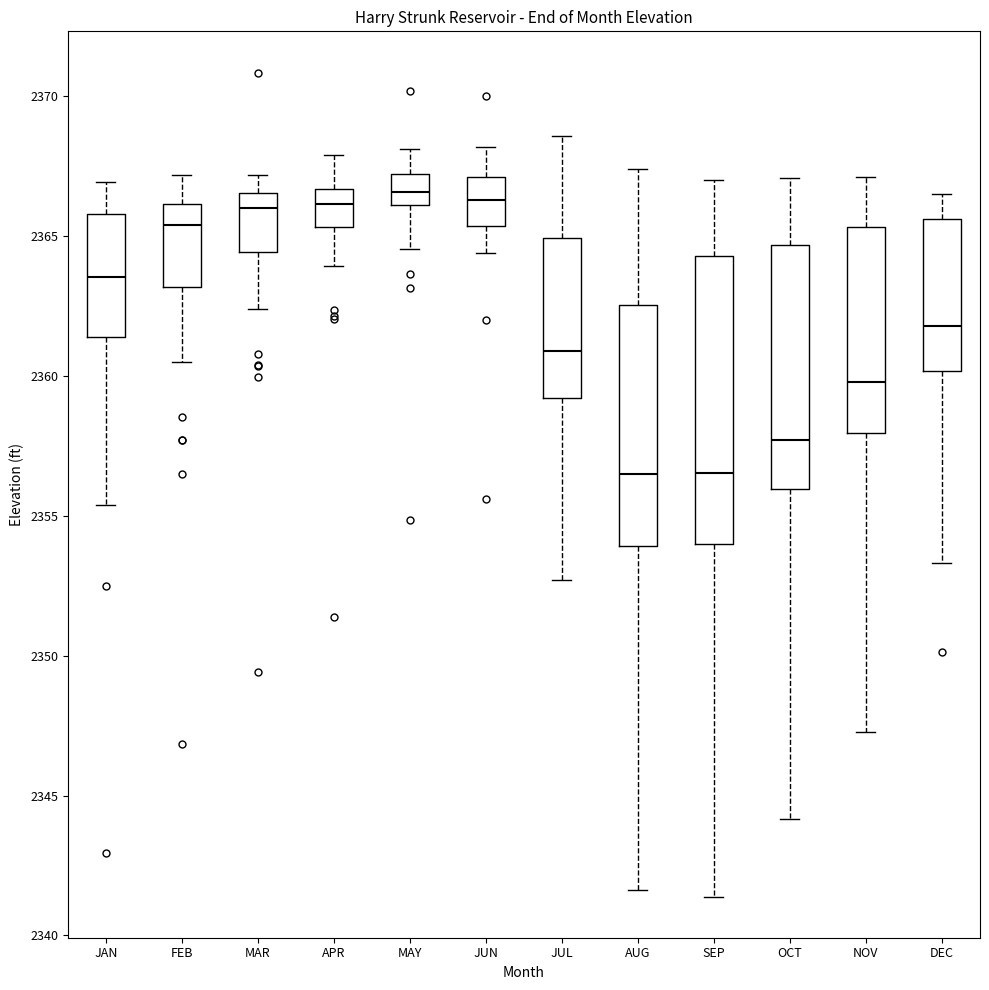

Where does the median line of the box for APR sit on the y-axis? The values are not printed on the chart, so give them approximately, as read against the axis.

2366.0